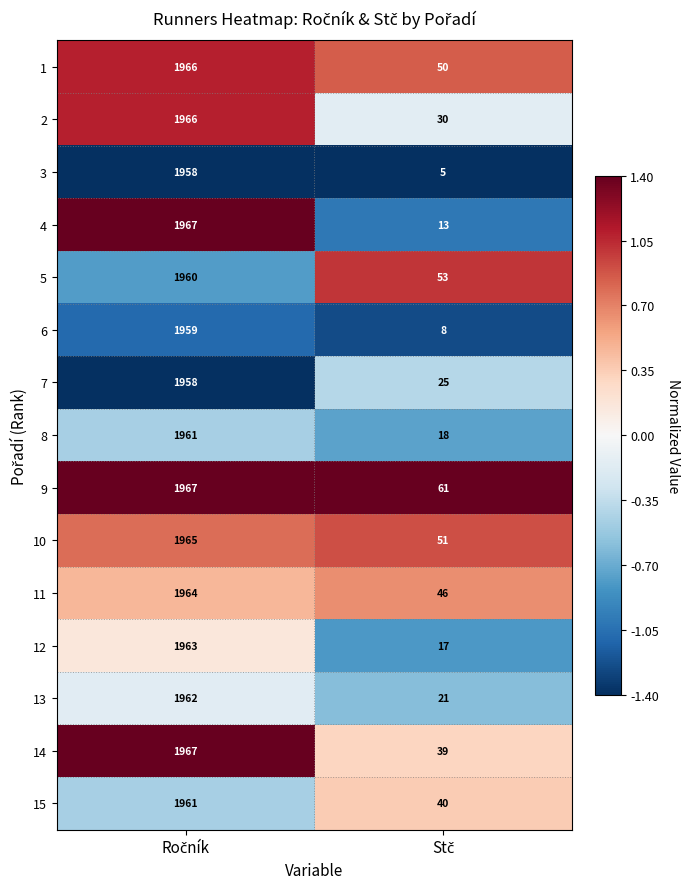

Reading left to right, what are all the values shown in this chart?

1: 1966	50
2: 1966	30
3: 1958	5
4: 1967	13
5: 1960	53
6: 1959	8
7: 1958	25
8: 1961	18
9: 1967	61
10: 1965	51
11: 1964	46
12: 1963	17
13: 1962	21
14: 1967	39
15: 1961	40